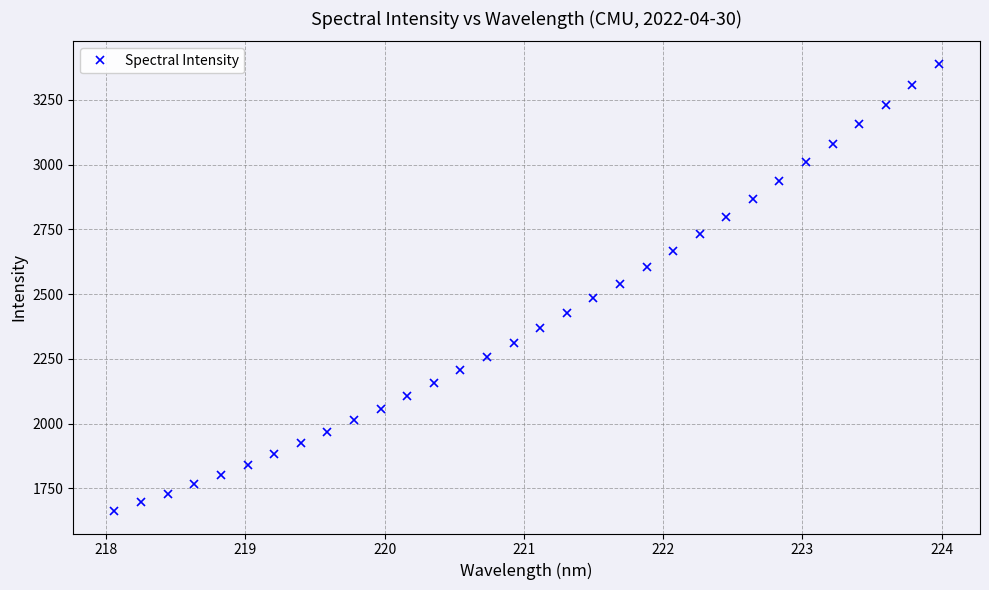

True or false: the data has more than 2 interior local peaks.

False